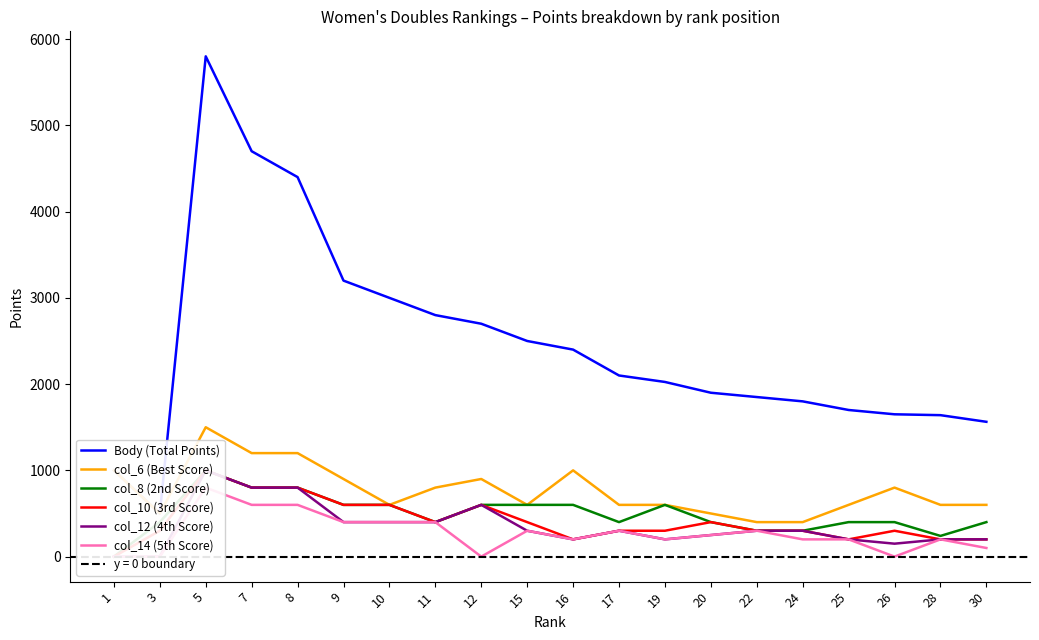

How many data points in Body (Total Points) are above 2100?

9